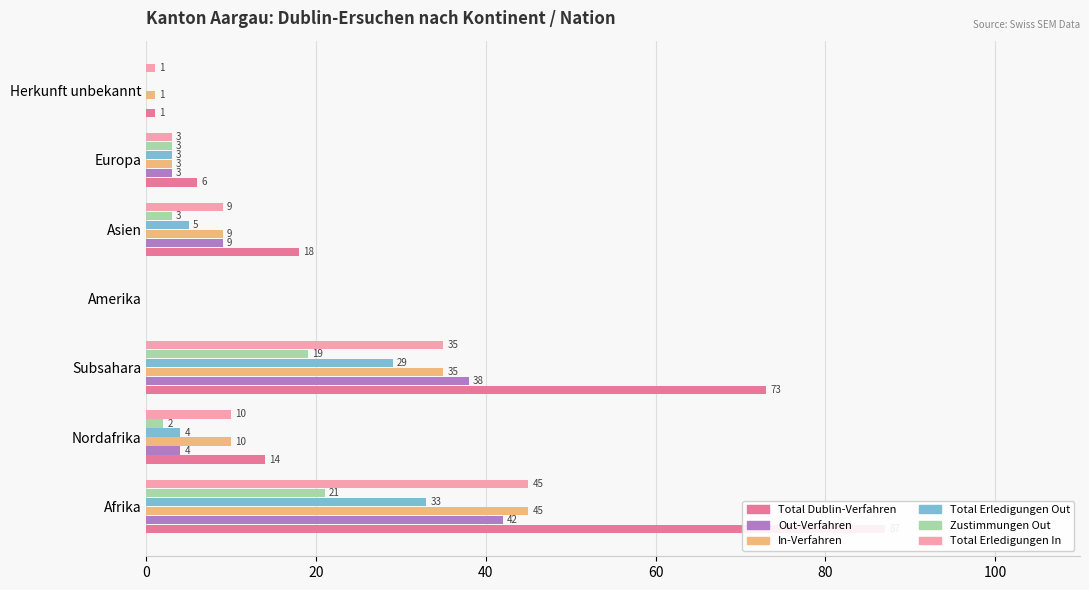

At how many categories does at least one series exceed 74?

1